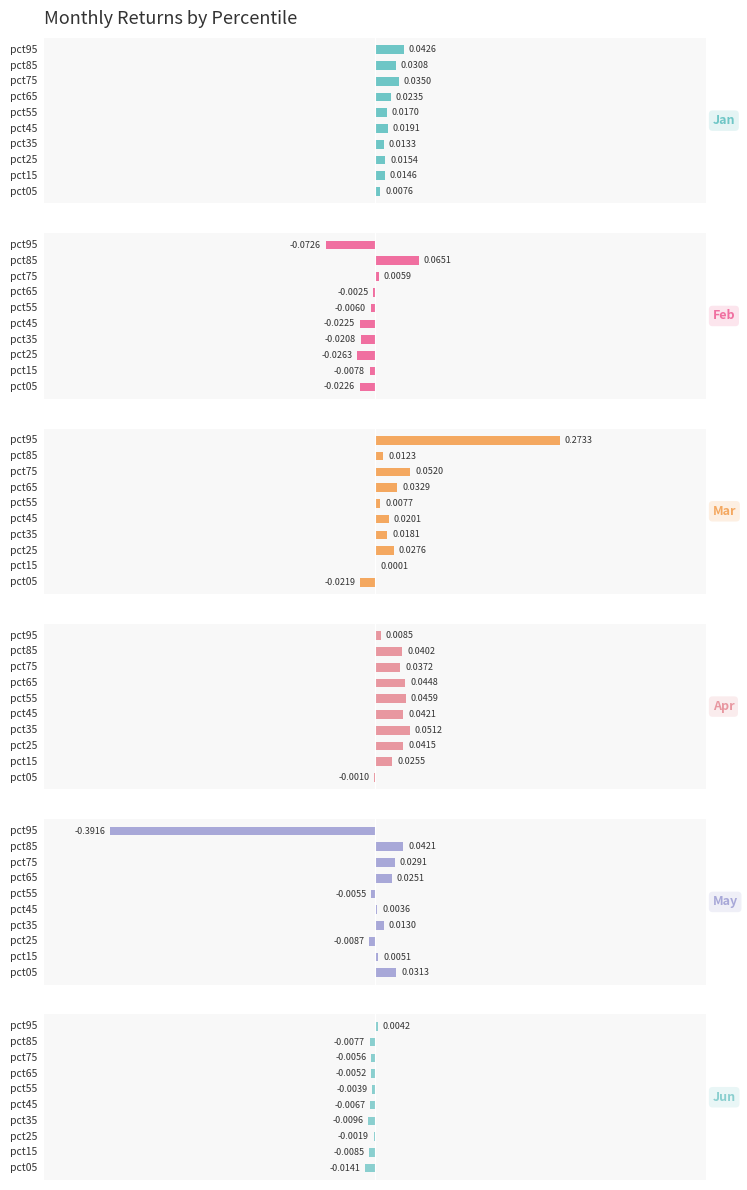

Which series has the largest total across all categories?

Mar